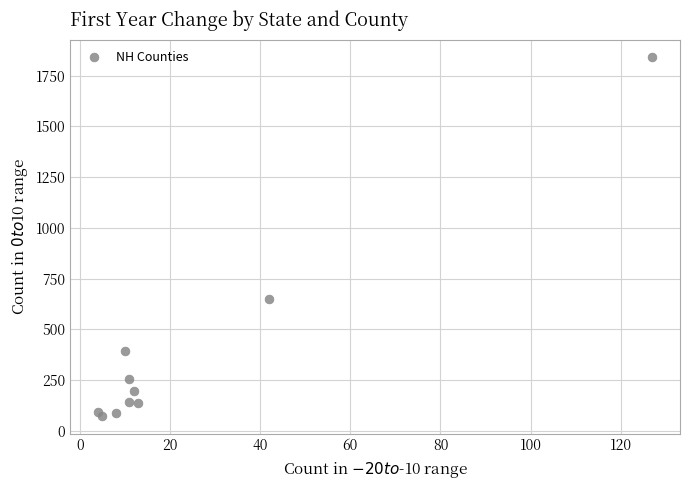

What Y value in the scatter plot is closest to 957?

650